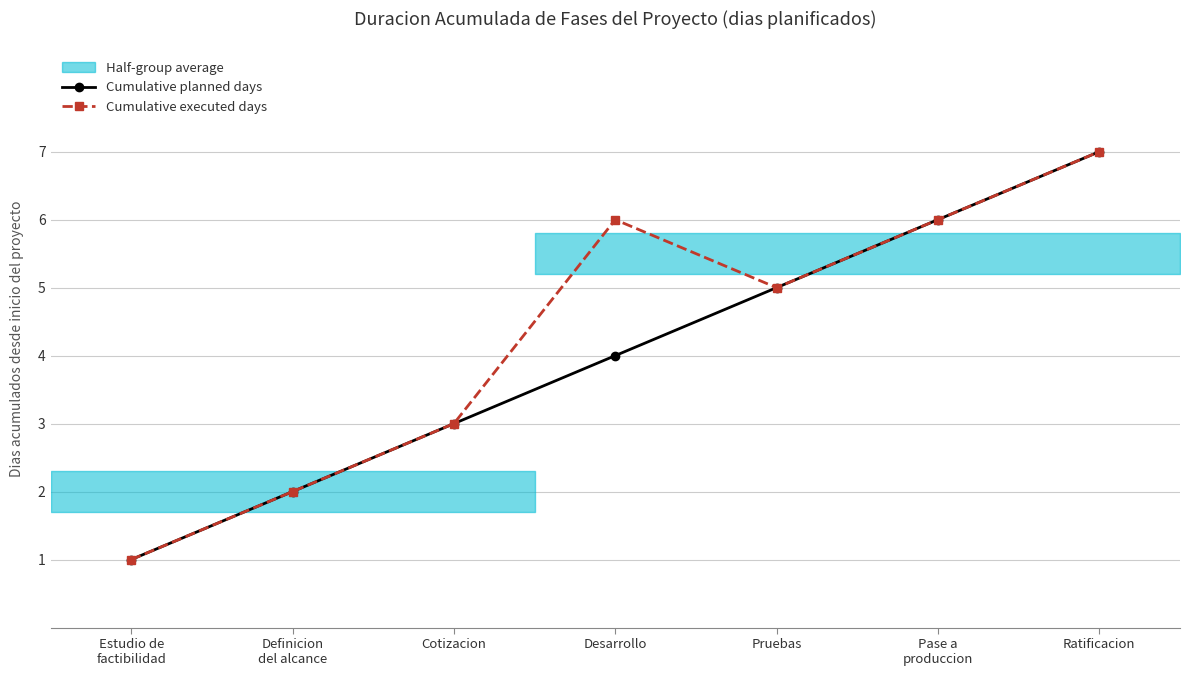

Which series has the widest spread of values?

Cumulative planned days